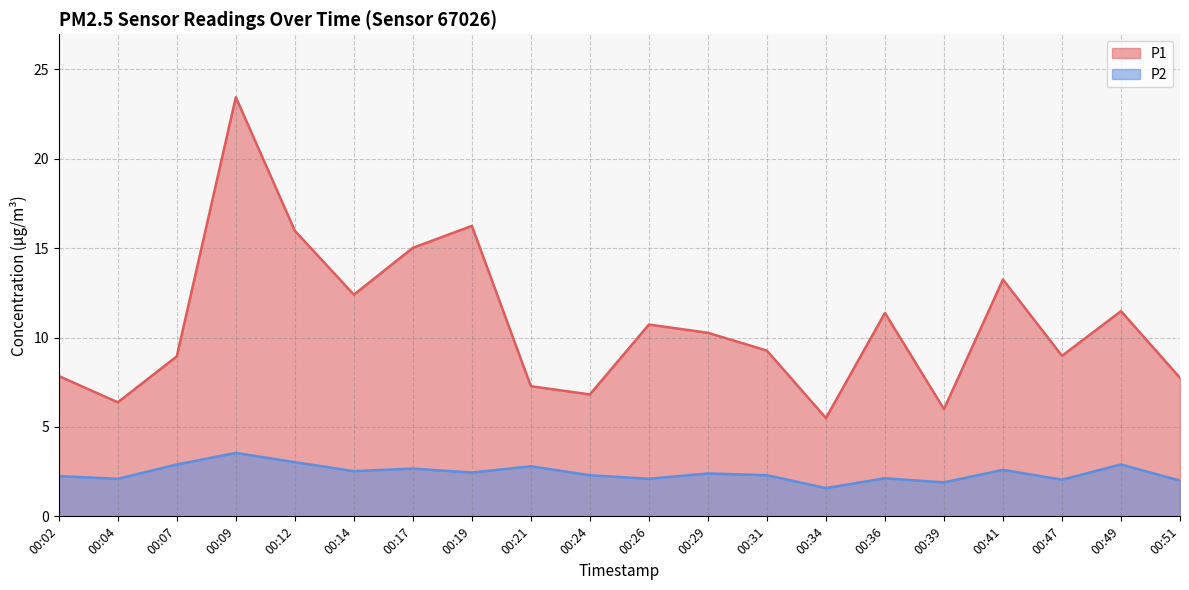

Is the value of P2 at 00:24 greater than the value of P1 at 00:36?

No